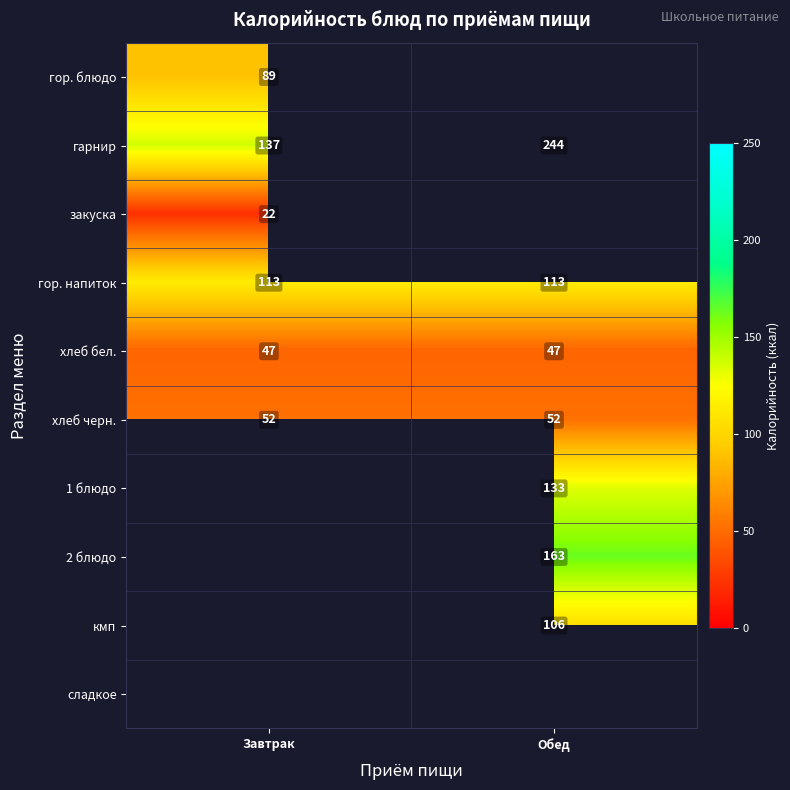

What value does the хлеб черн. series have at Завтрак?

52